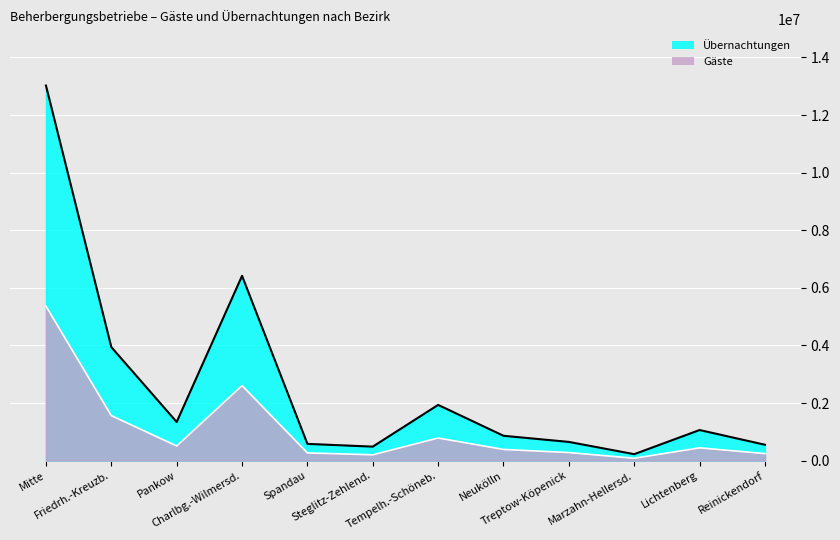

At which label does Gäste reach its peak?

Mitte